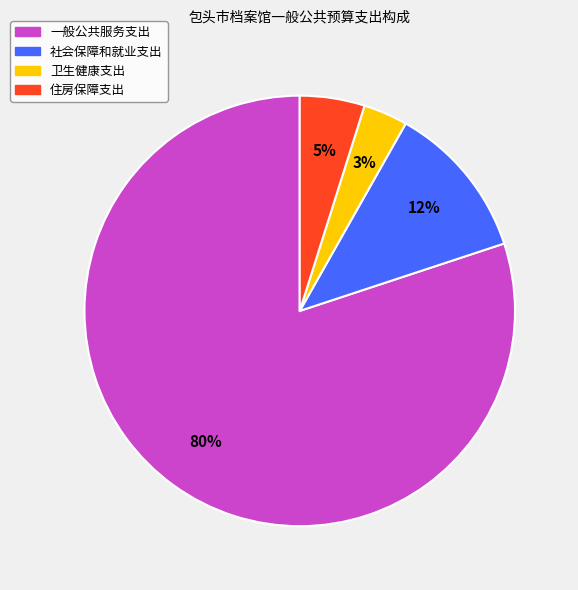

To the nearest percent, what percentage of the pie is 社会保障和就业支出?

12%